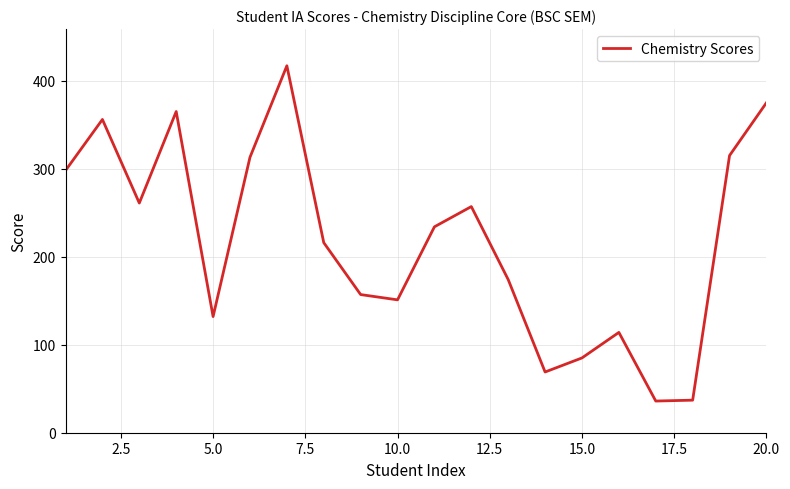

What is the difference between the maximum and minimum values?

381